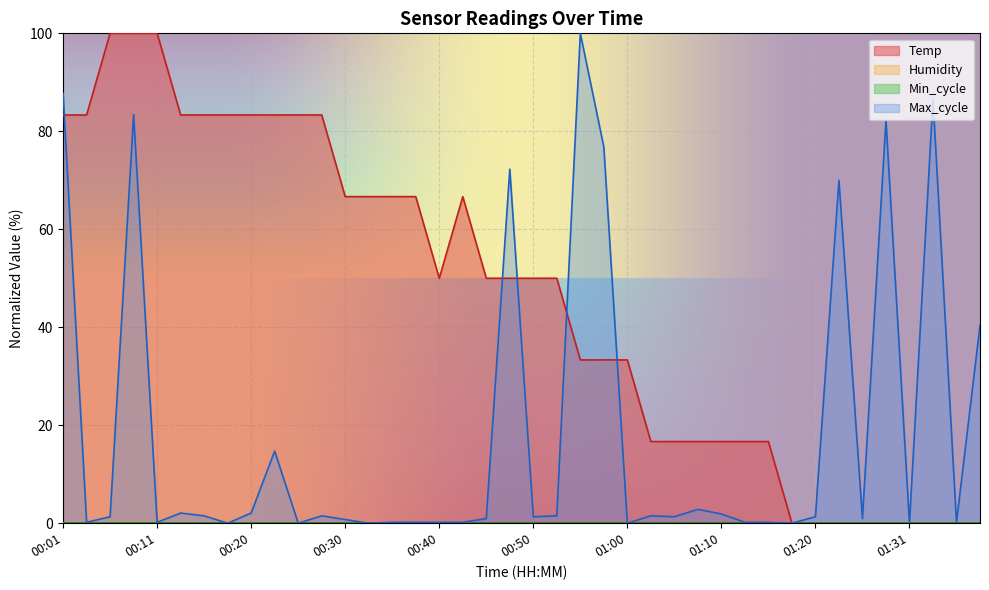

The Temp series shows 50.0 at 00:53. True or false?

True